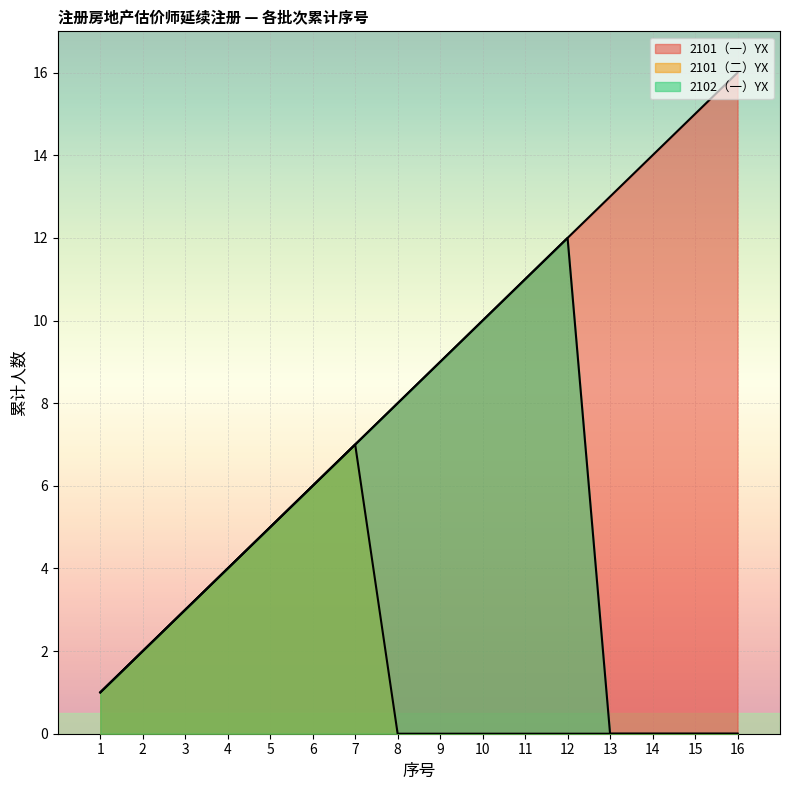

True or false: 2102（一）YX and 2101（一）YX cross at least once.

False